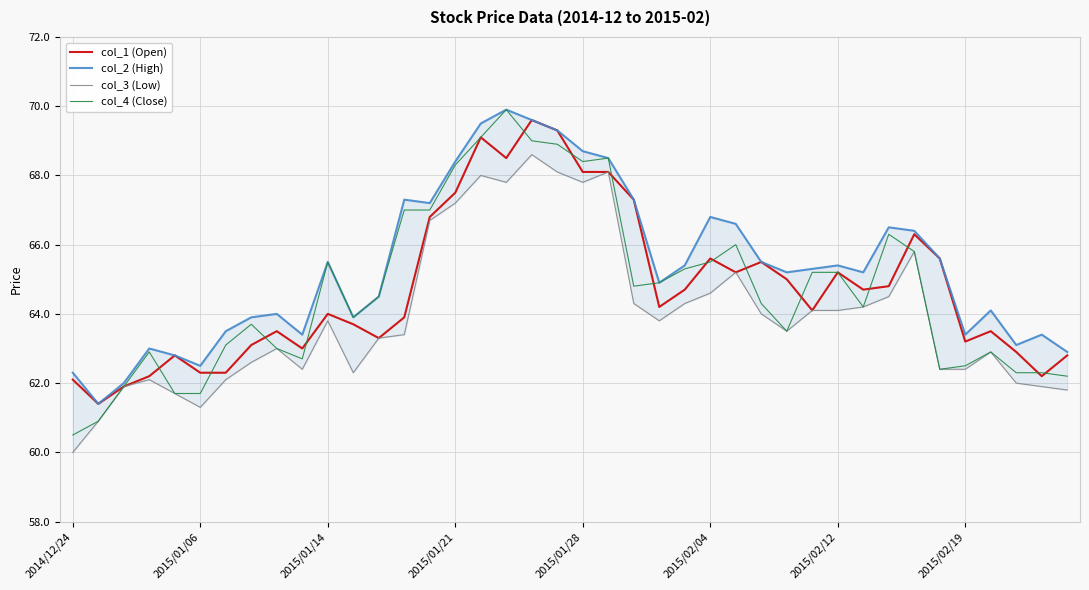

The value of col_1 (Open) at 24 is 102.6. True or false?

False